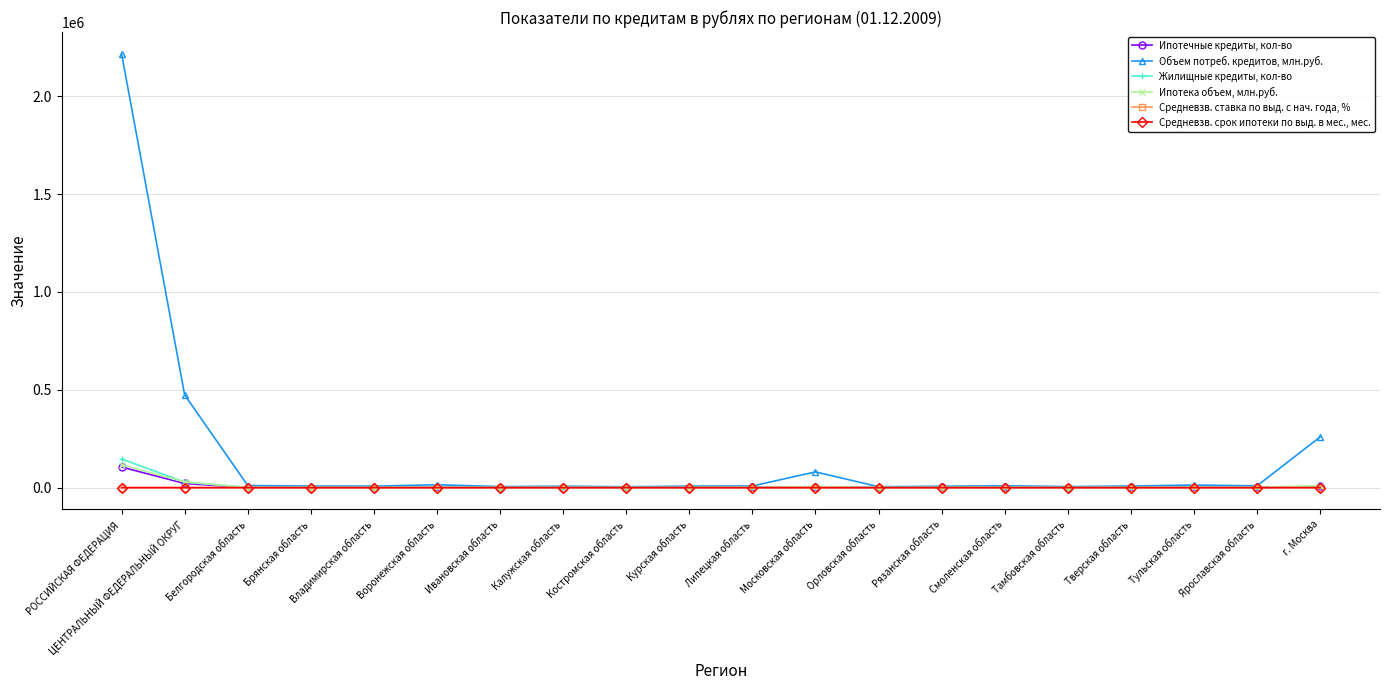

What is the spread (max minus min) of values at Калужская область?

7630.3